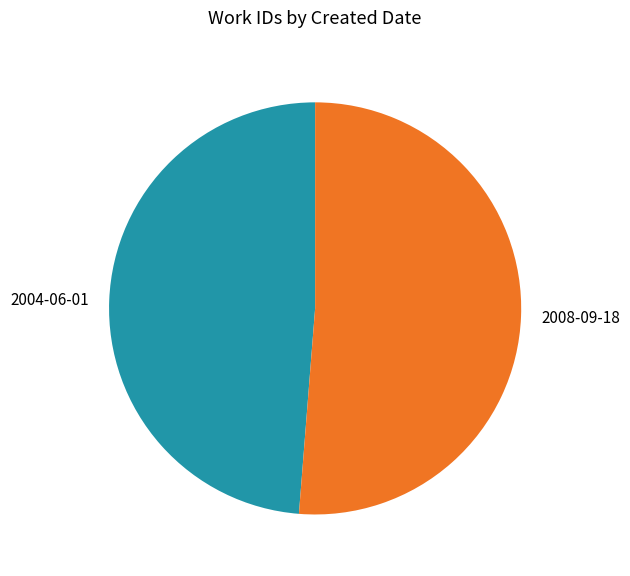

Count the number of slices in the pie.

2